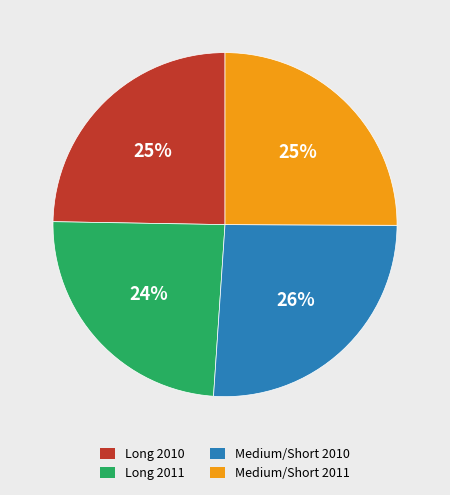

The Medium/Short 2011 slice represents 34% of the pie. True or false?

False